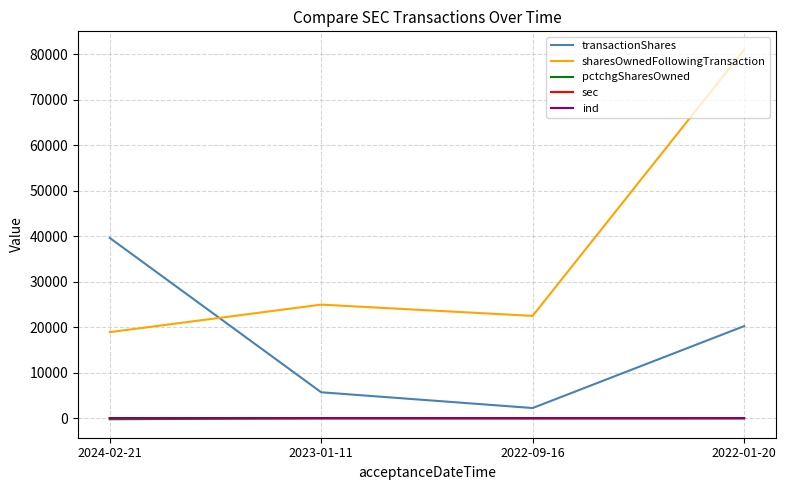

What are all the series names shown in the legend?

transactionShares, sharesOwnedFollowingTransaction, pctchgSharesOwned, sec, ind